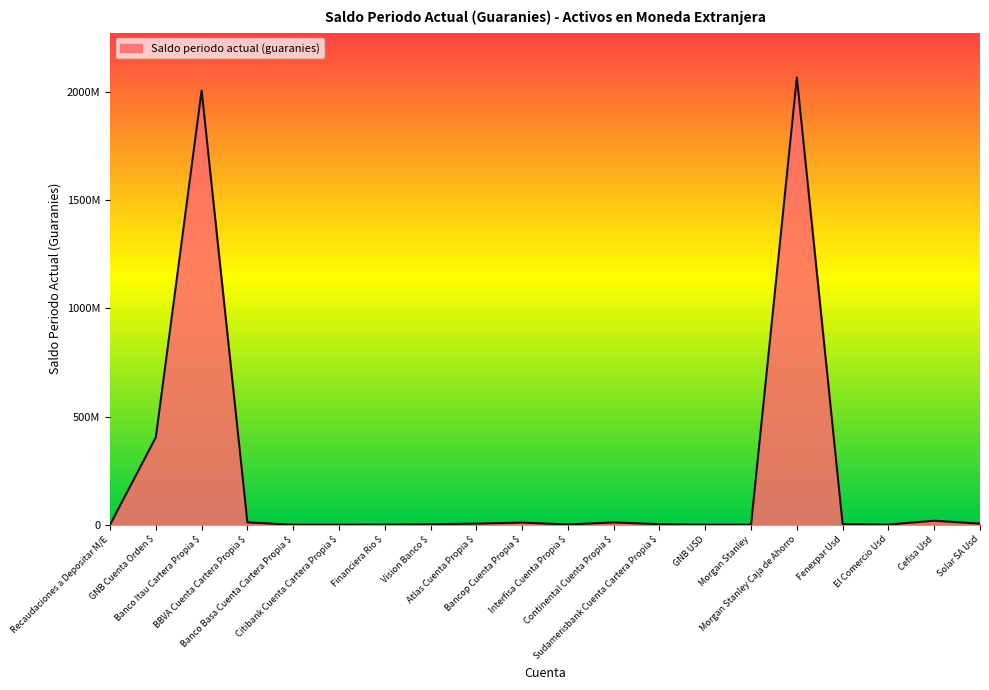

What is the difference between the maximum and minimum values?

2067530604